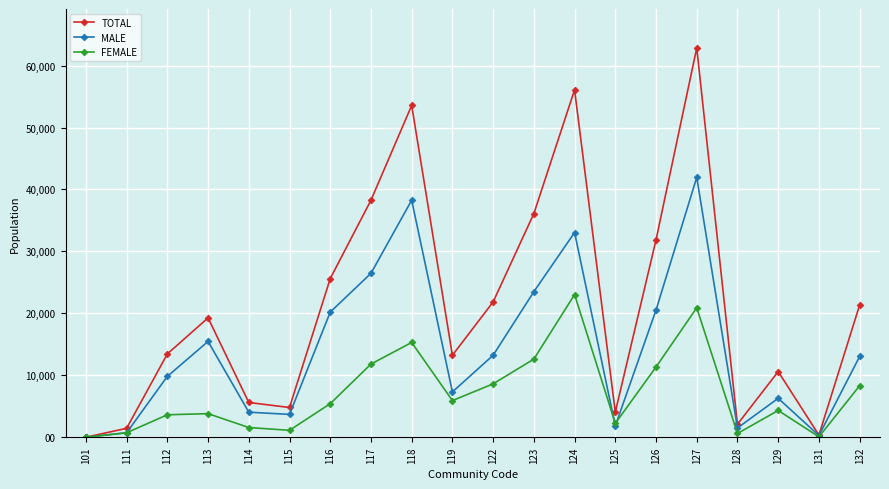

In TOTAL, how many points are higher than both neighbors (excluding endpoints)?

5